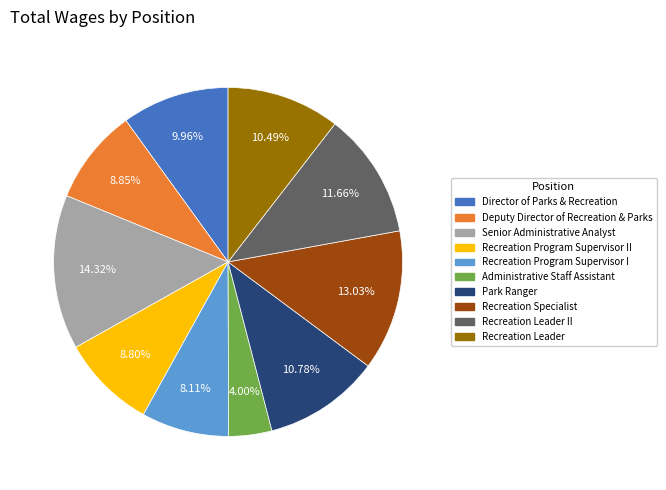

Which has a higher value, Recreation Program Supervisor I or Recreation Specialist?

Recreation Specialist